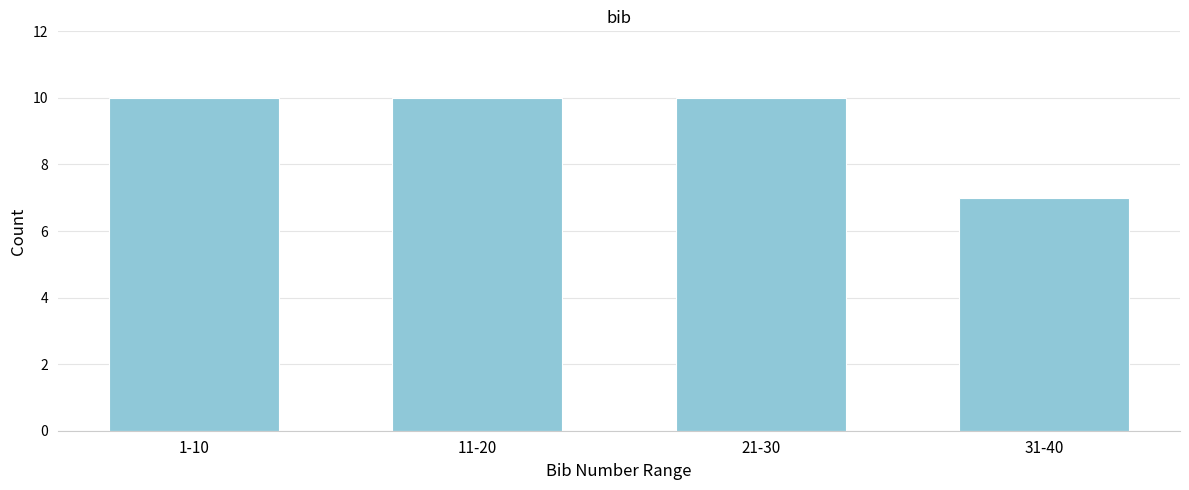

Reading right to left, extract all data points from this chart.

7	10	10	10